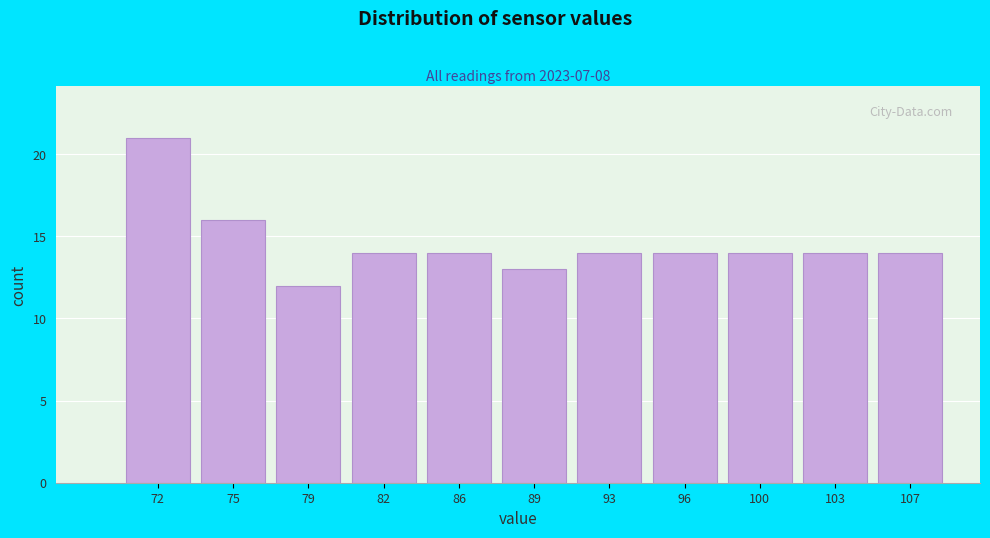

Reading left to right, list all the values displayed in this chart.

72=21	75=16	79=12	82=14	86=14	89=13	93=14	96=14	100=14	103=14	107=14